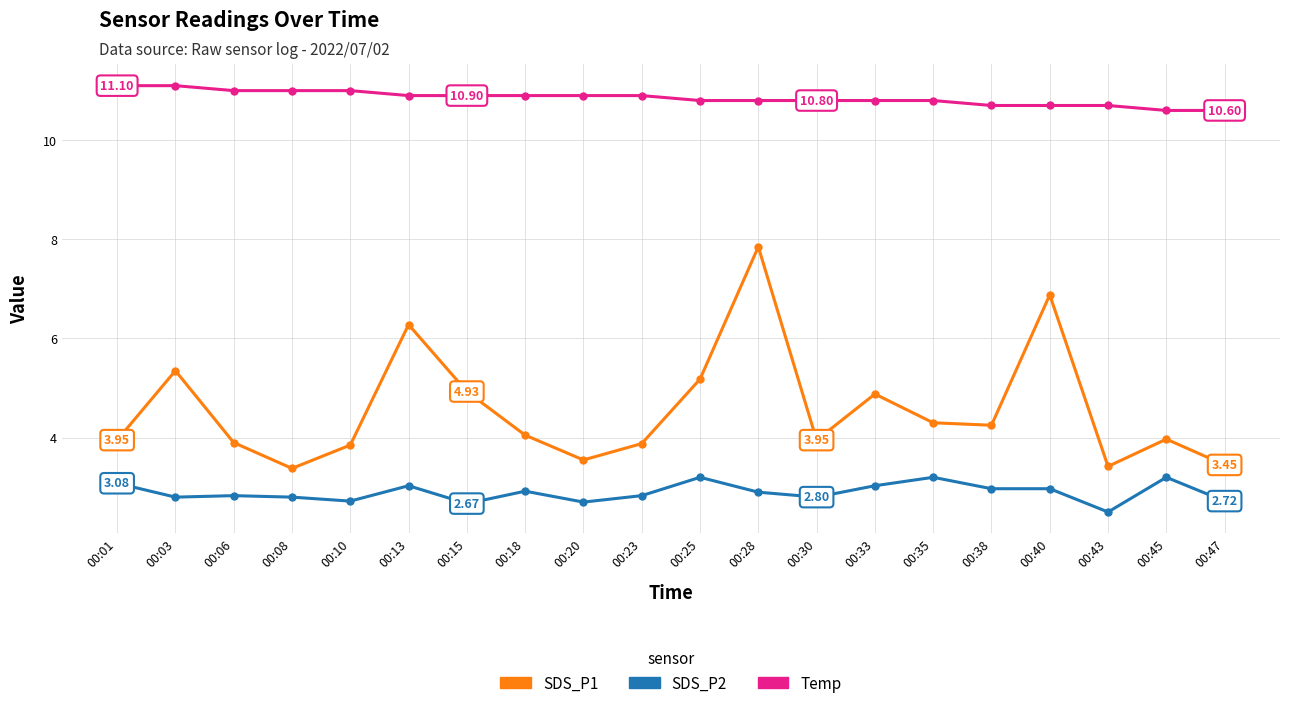

True or false: Temp and SDS_P2 cross at least once.

False